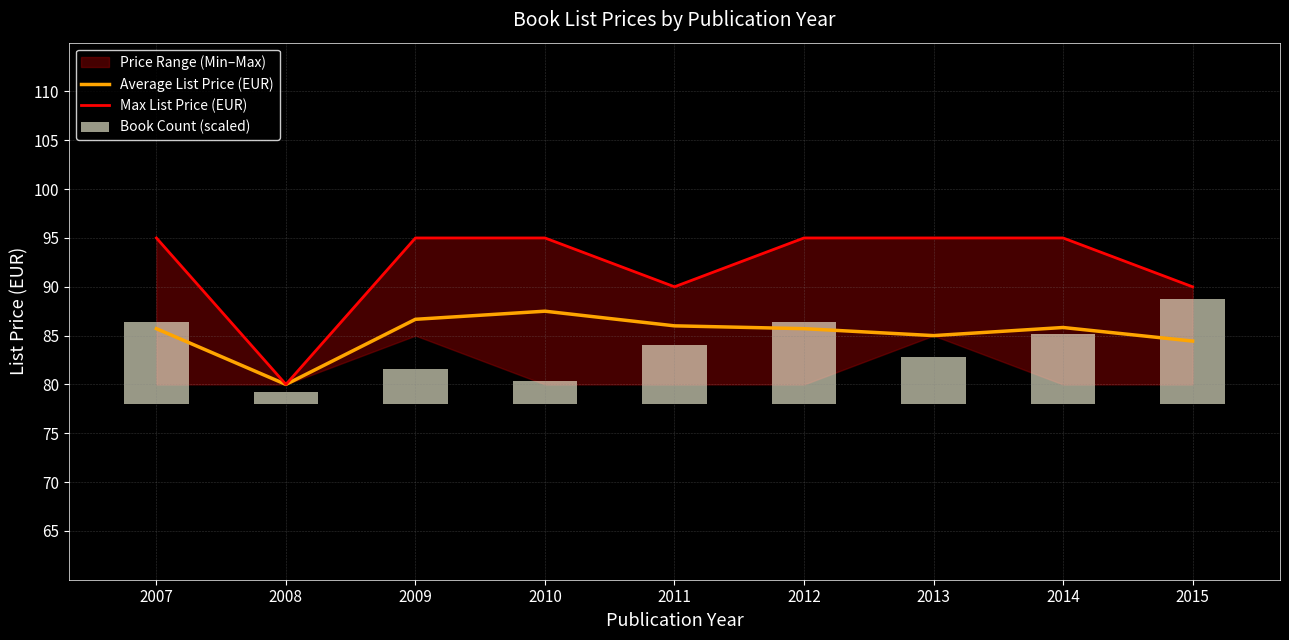

At which label does Book Count (scaled) first exceed 6?

2007